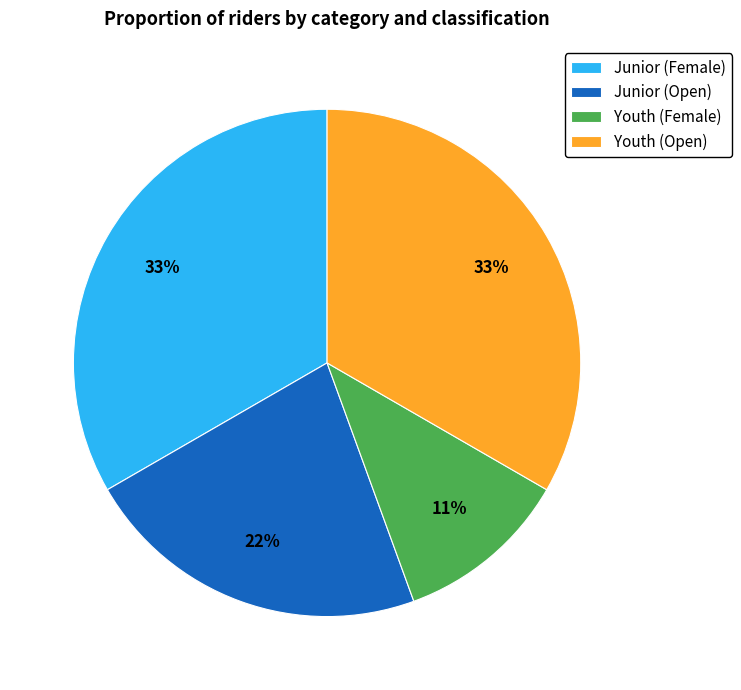

To the nearest percent, what portion does Junior (Open) represent?

22%